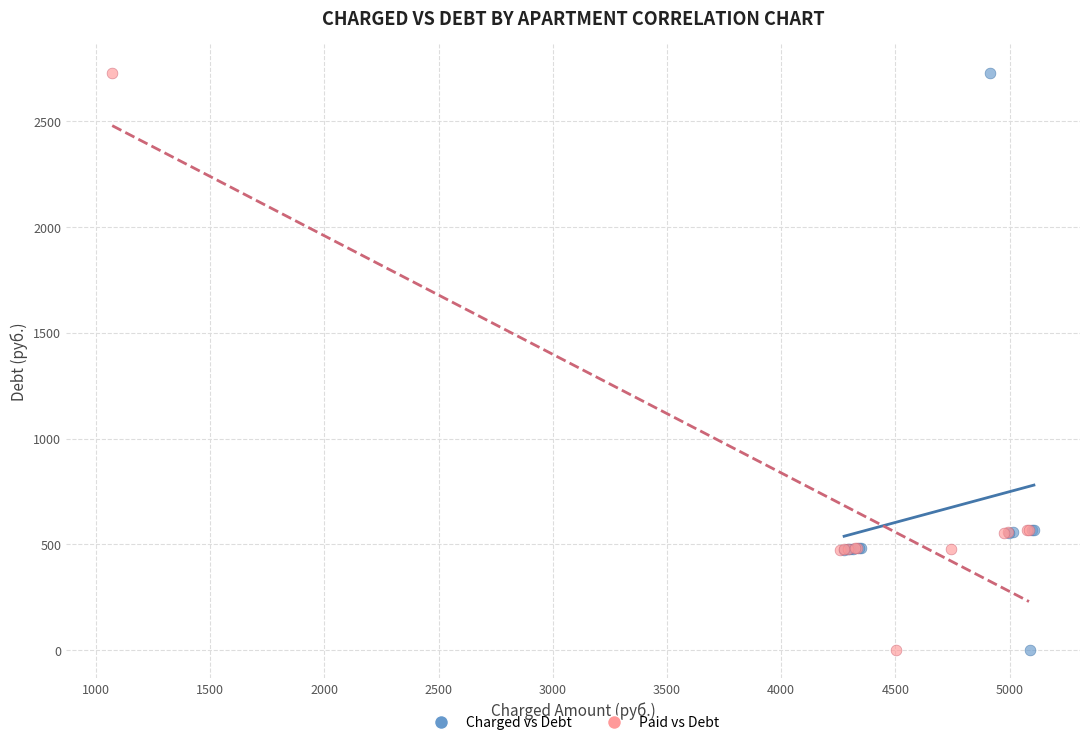

What are all the series names shown in the legend?

Charged vs Debt, Paid vs Debt